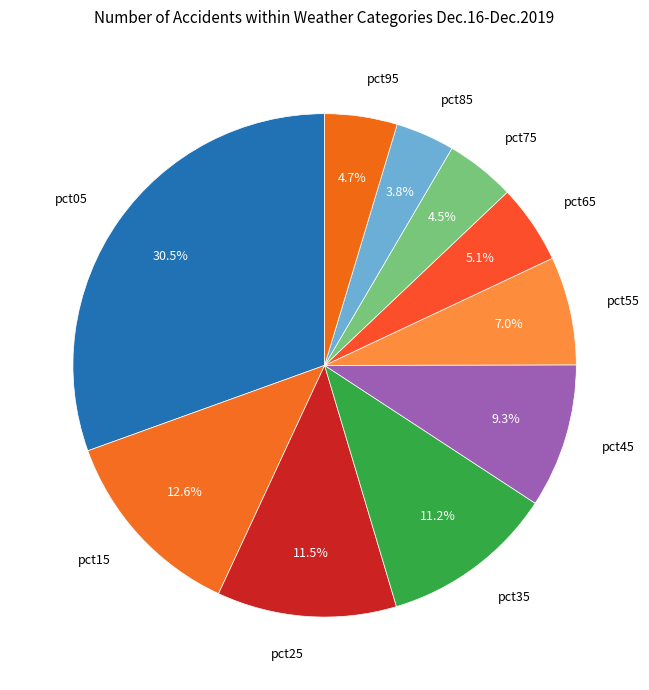

Is there any slice that represents more than half of the pie?

No